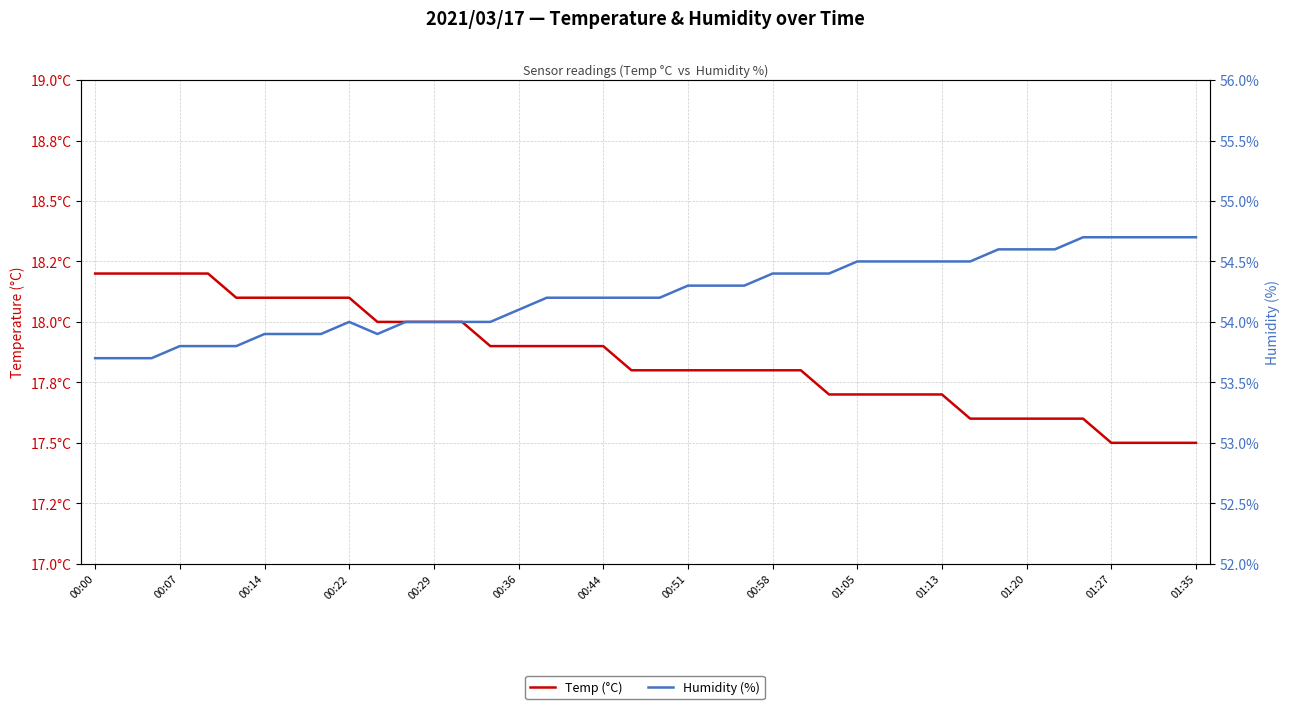

At which category is the sum across all series the highest?

35